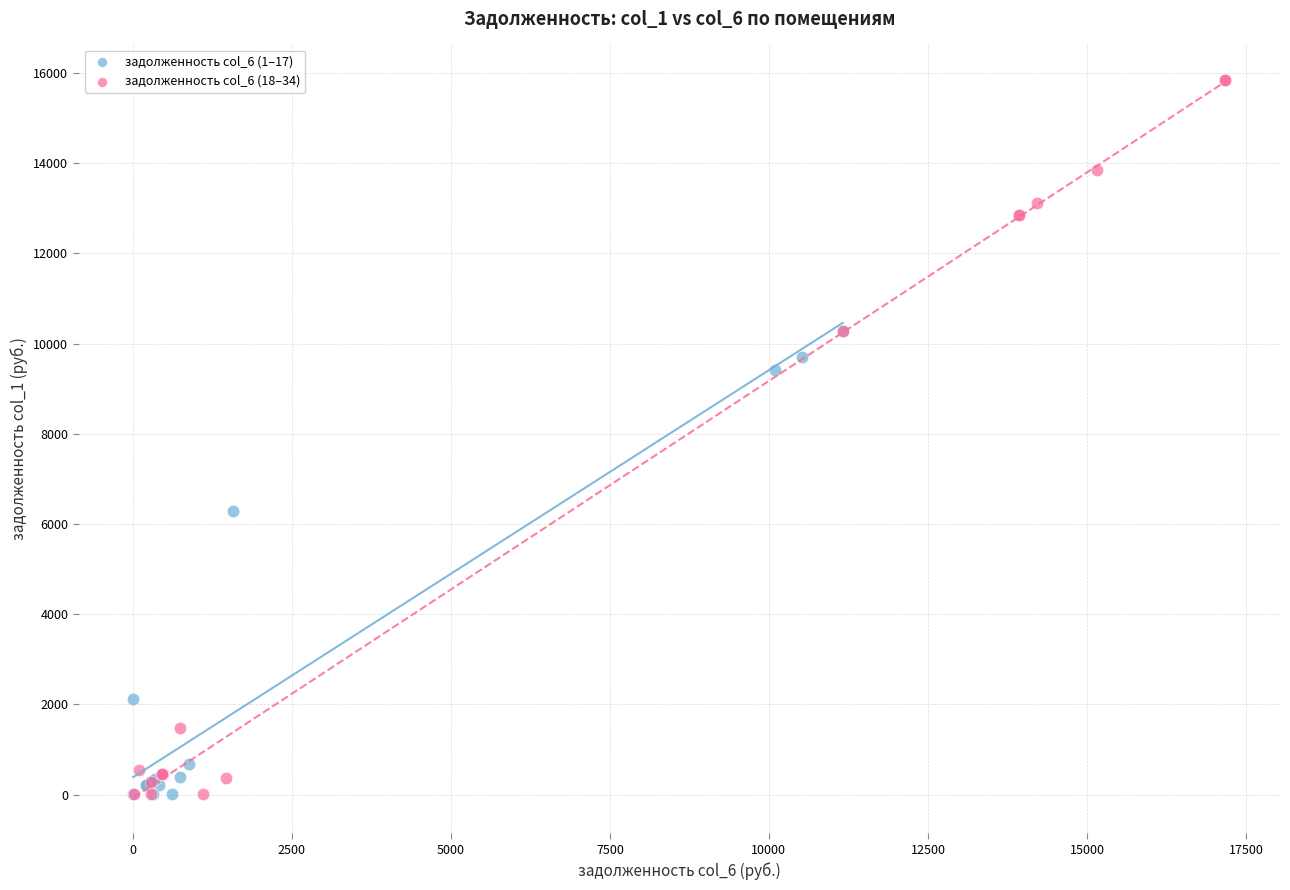

Which series has the widest spread of Y values?

задолженность col_6 (18–34)